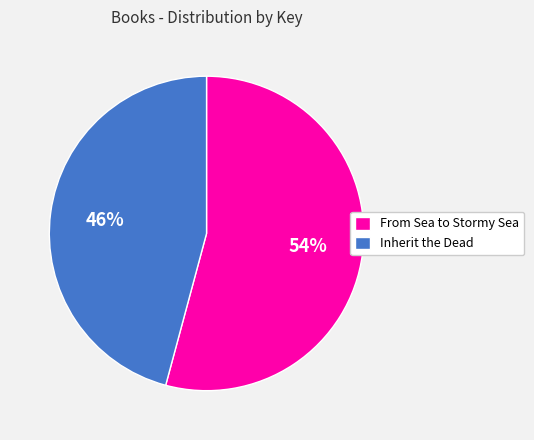

To the nearest percent, what portion does Inherit the Dead represent?

46%